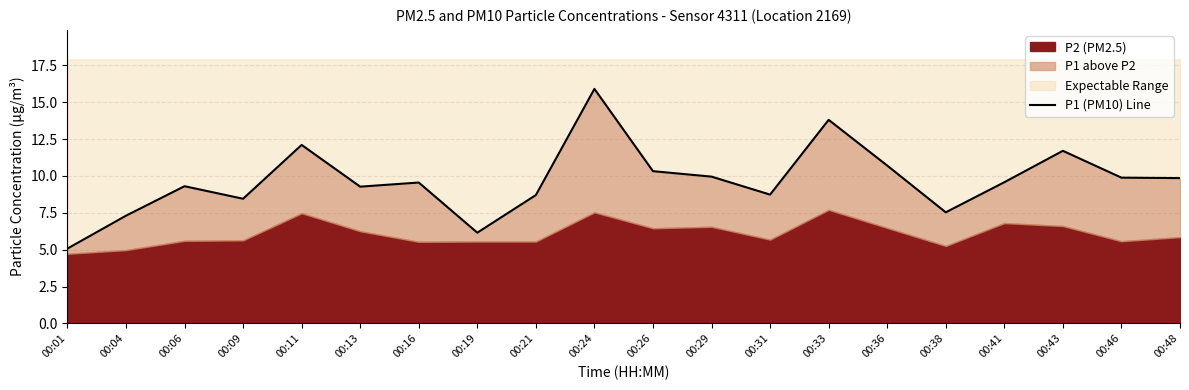

What is the value of the 1st point from the left?

5.1